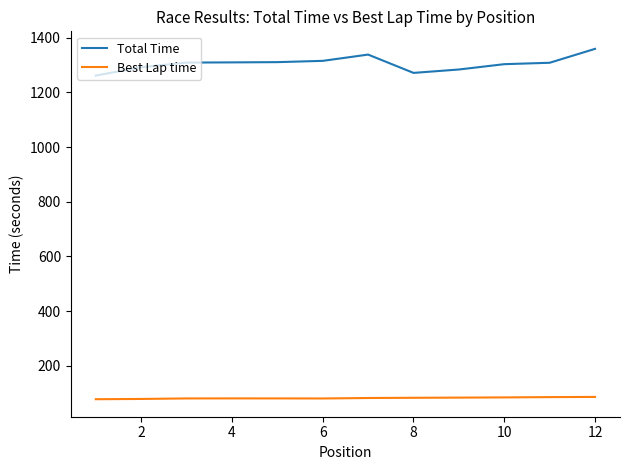

Rank the series by their maximum value, from lowest to highest.

Best Lap time, Total Time